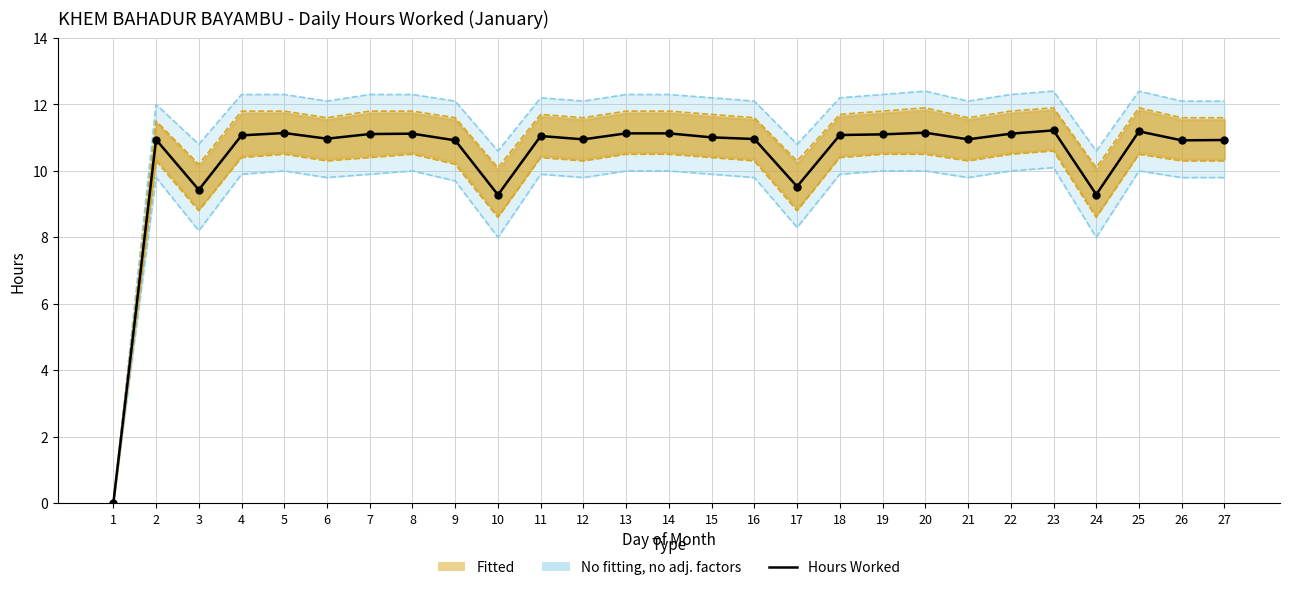

What is the change in value from 6 to 26?

-0.1